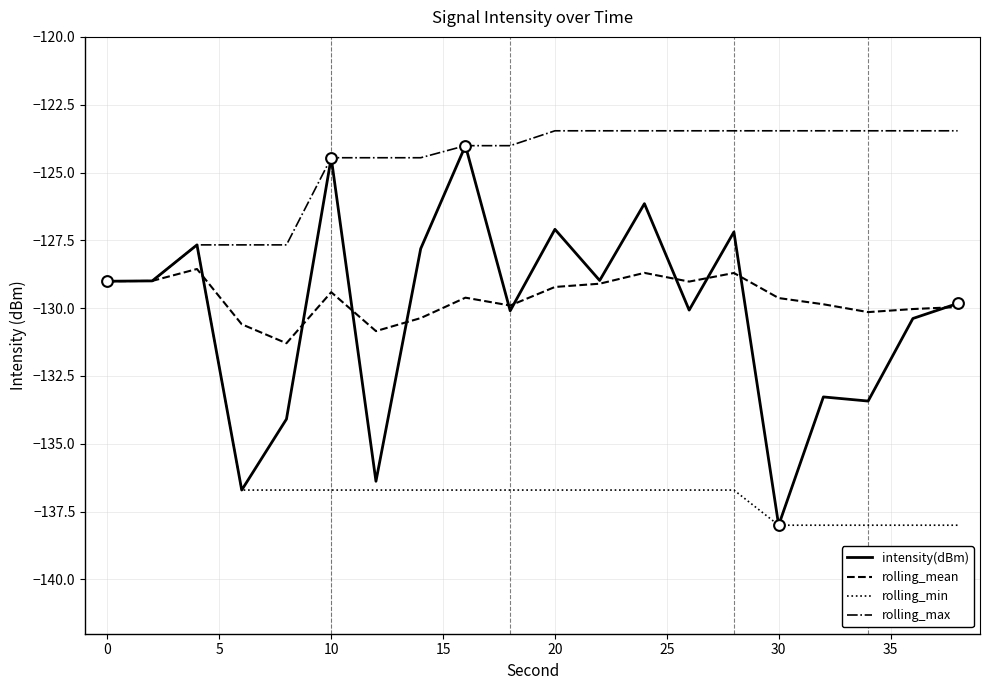

Which series has the largest total across all categories?

rolling_max